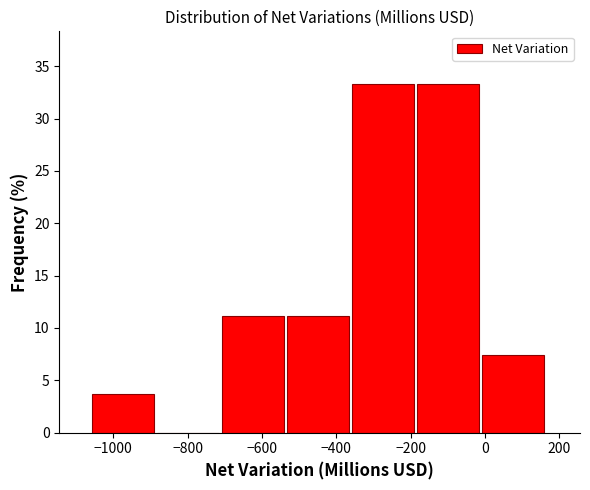

How tall is the bar that spans -360 to -180 on the x-axis? Neither the bar edges nor the heights are printed on the chart, so give them approximately, as read against the axes.

33.5